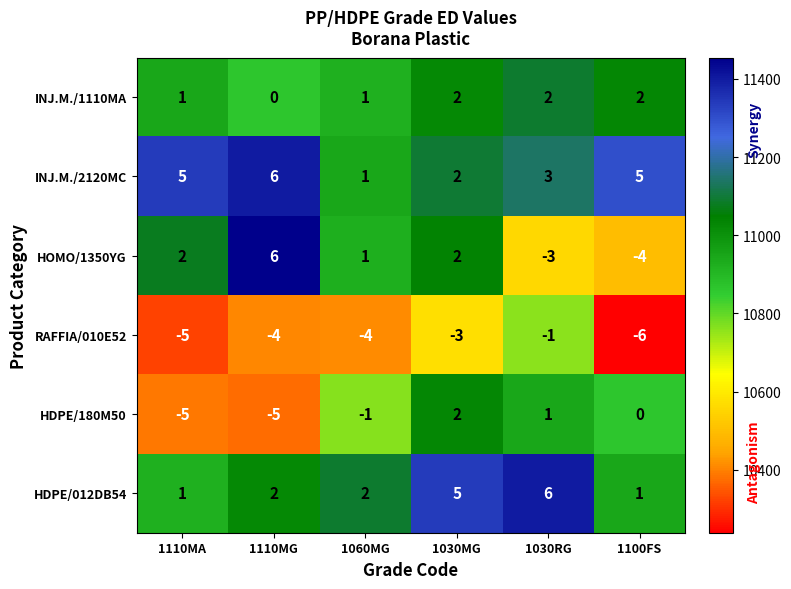

What is the spread (max minus min) of values at 1110MA?

10